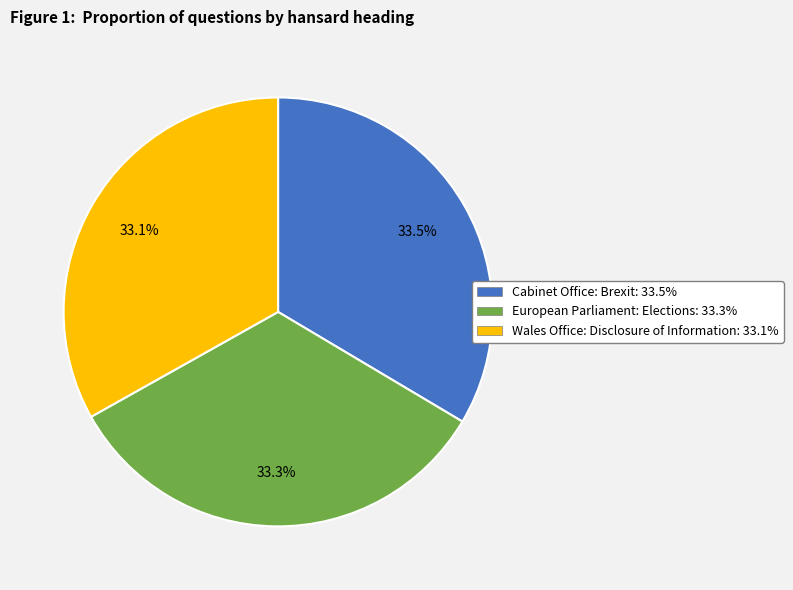

To the nearest percent, what is the combined percentage of Cabinet Office: Brexit and European Parliament: Elections?

67%